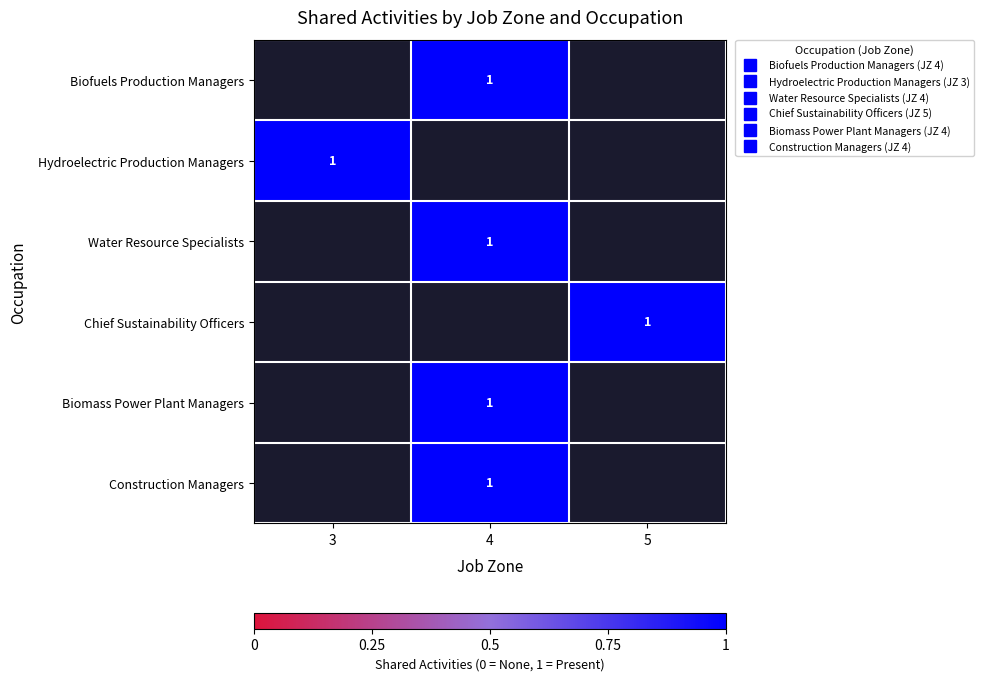

What is the lowest value of the Hydroelectric Production Managers series?

1.0